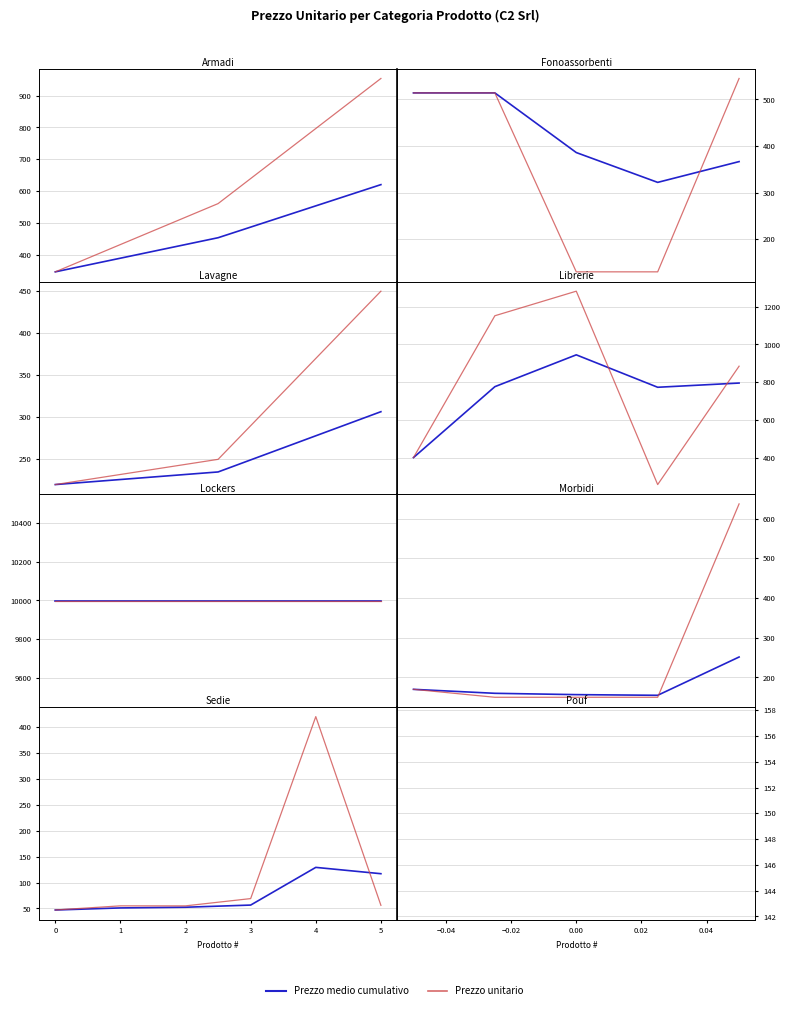

What is the difference between the maximum and second lowest values in the Prezzo unitario series?

365.0